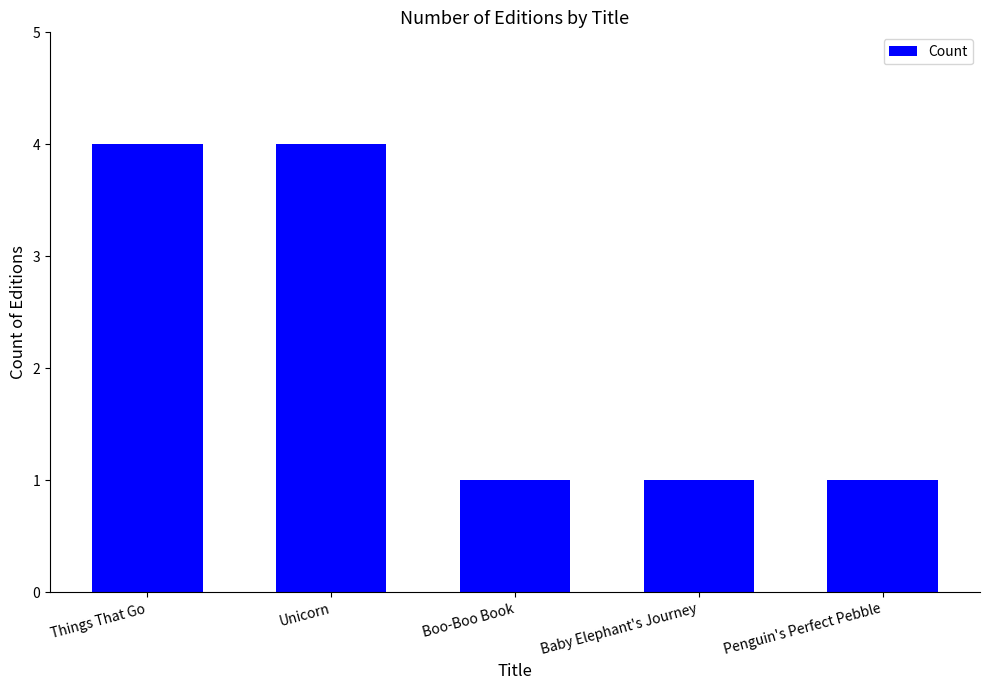

How many distinct data groups are displayed?

1